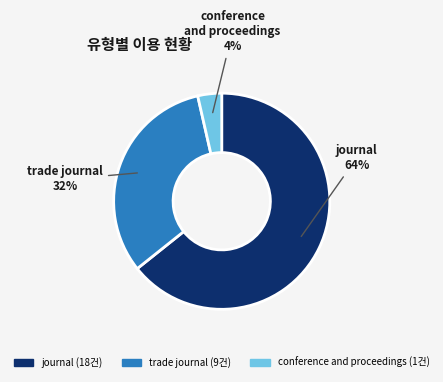

To the nearest percent, what is the average slice percentage?

33%